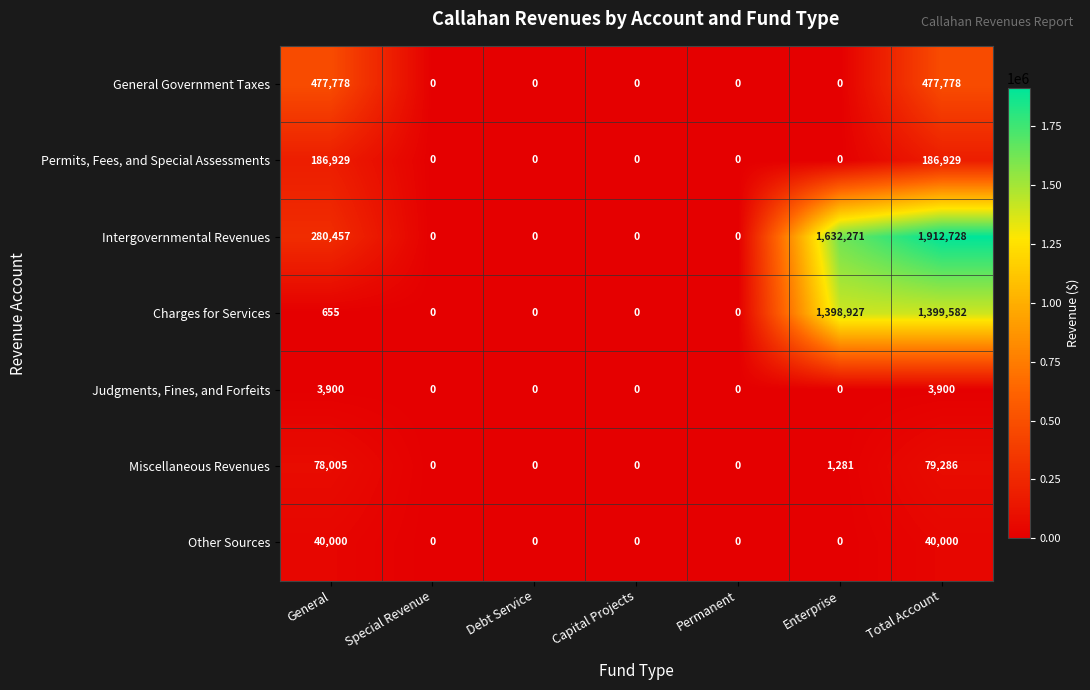

Which series has the largest total across all categories?

Intergovernmental Revenues